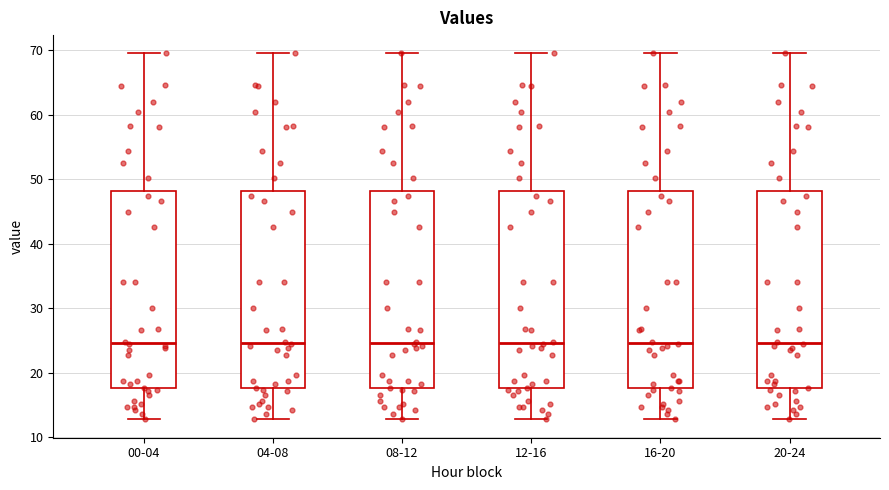

Reading left to right, transcribe this box plot: for each box, give where its median line is, the range the box spans, and where its two whiskers end, as read against the y-axis. The values are not printed on the chart, so give them approximately, as read against the axis.

00-04: median 25, box 18 to 48, whiskers 13 to 69
04-08: median 25, box 18 to 48, whiskers 13 to 69
08-12: median 25, box 18 to 48, whiskers 13 to 69
12-16: median 25, box 18 to 48, whiskers 13 to 69
16-20: median 25, box 18 to 48, whiskers 13 to 69
20-24: median 25, box 18 to 48, whiskers 13 to 69